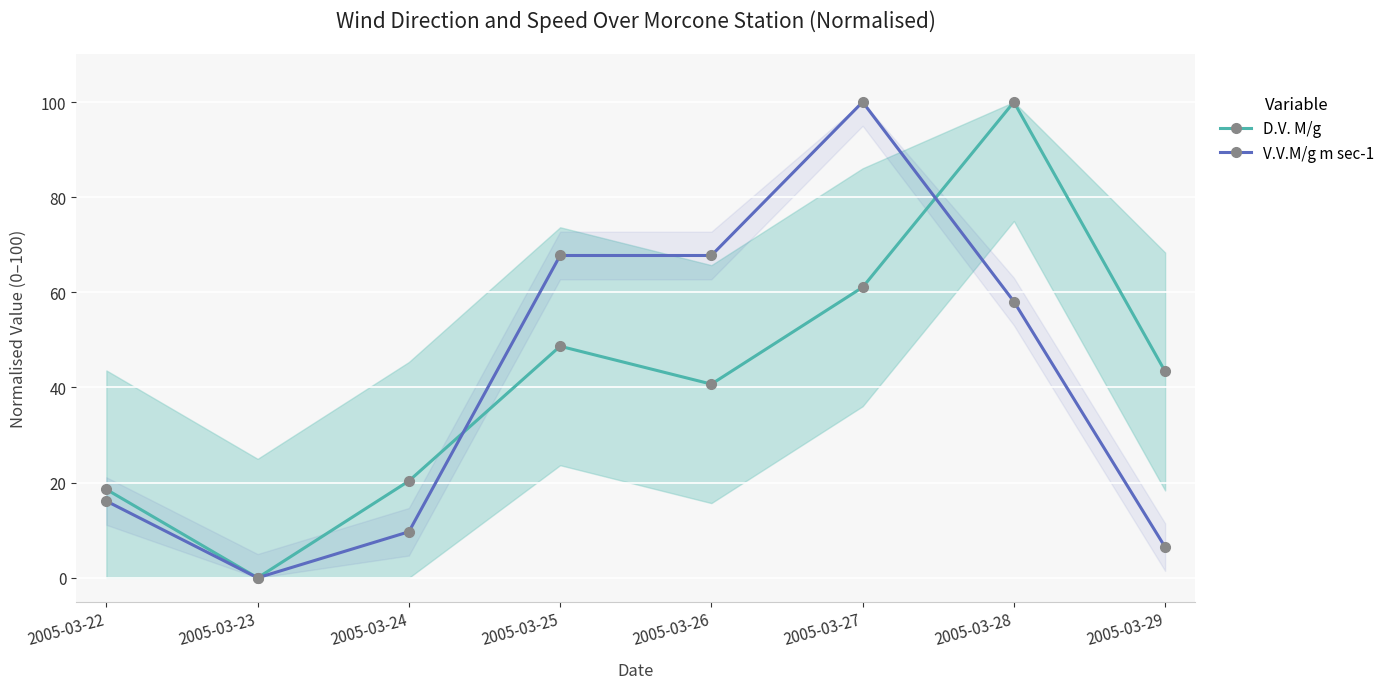

Reading left to right, list all the values displayed in this chart.

D.V. M/g: 2005-03-22=18.6	2005-03-23=0.0	2005-03-24=20.4	2005-03-25=48.7	2005-03-26=40.7	2005-03-27=61.1	2005-03-28=100.0	2005-03-29=43.4
V.V.M/g m sec-1: 2005-03-22=16.1	2005-03-23=0.0	2005-03-24=9.7	2005-03-25=67.7	2005-03-26=67.7	2005-03-27=100.0	2005-03-28=58.1	2005-03-29=6.5